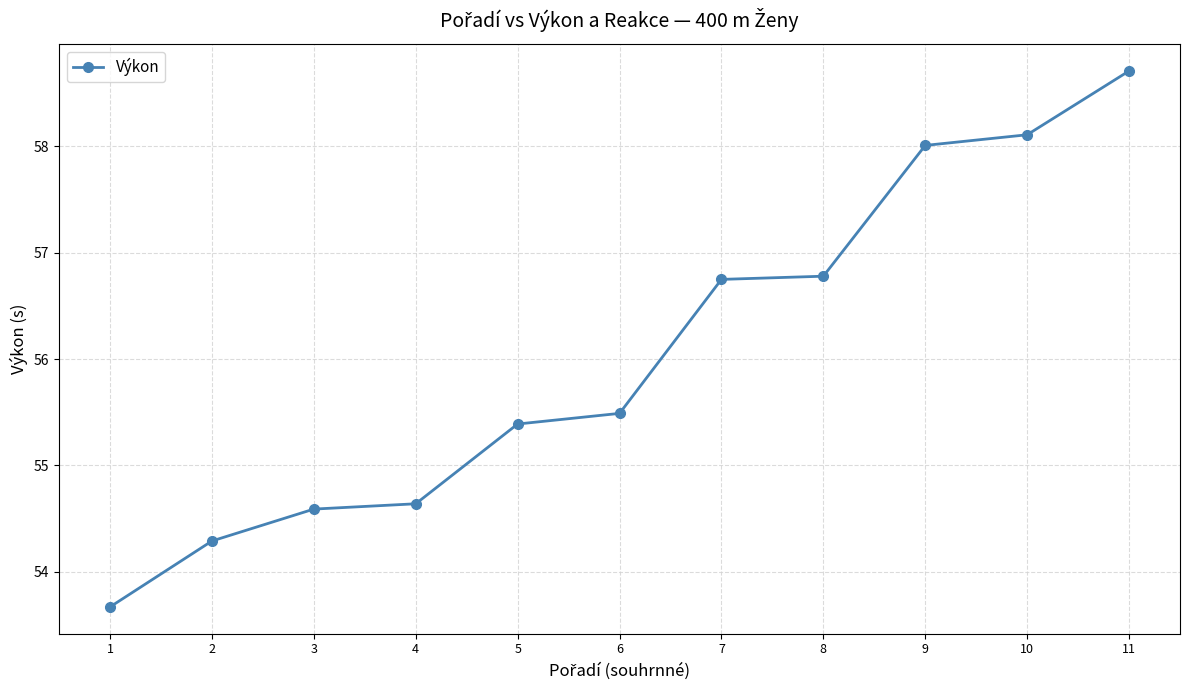

What is the difference between the maximum and minimum values?

5.0